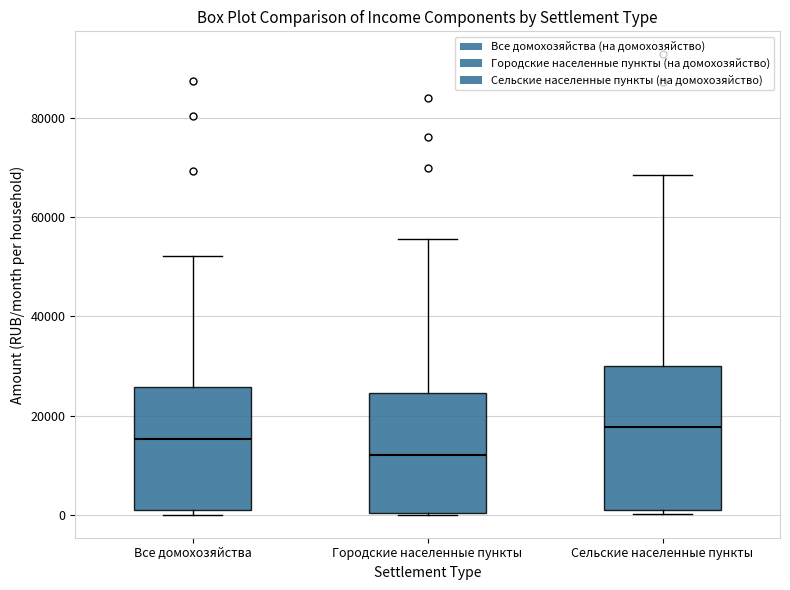

Reading left to right, transcribe this box plot: for each box, give where its median line is, the range the box spans, and where its two whiskers end, as read against the y-axis. The values are not printed on the chart, so give them approximately, as read against the axis.

Все домохозяйства: median 16000, box 0 to 26000, whiskers 0 (just below the box's lower edge) to 52000
Городские населенные пункты: median 12000, box 0 to 24000, whiskers 0 to 56000
Сельские населенные пункты: median 18000, box 0 to 30000, whiskers 0 (just below the box's lower edge) to 68000